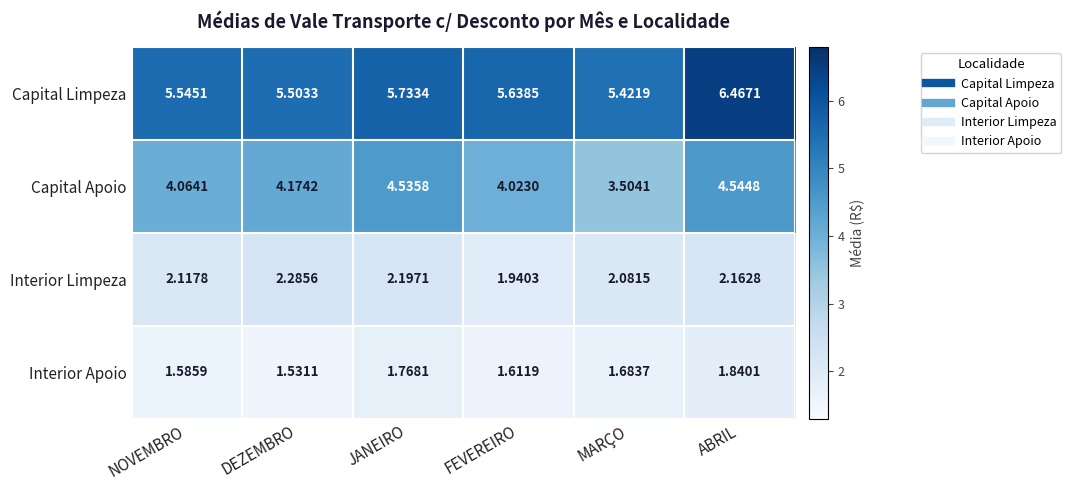

What is the total value across all series at FEVEREIRO?

13.2